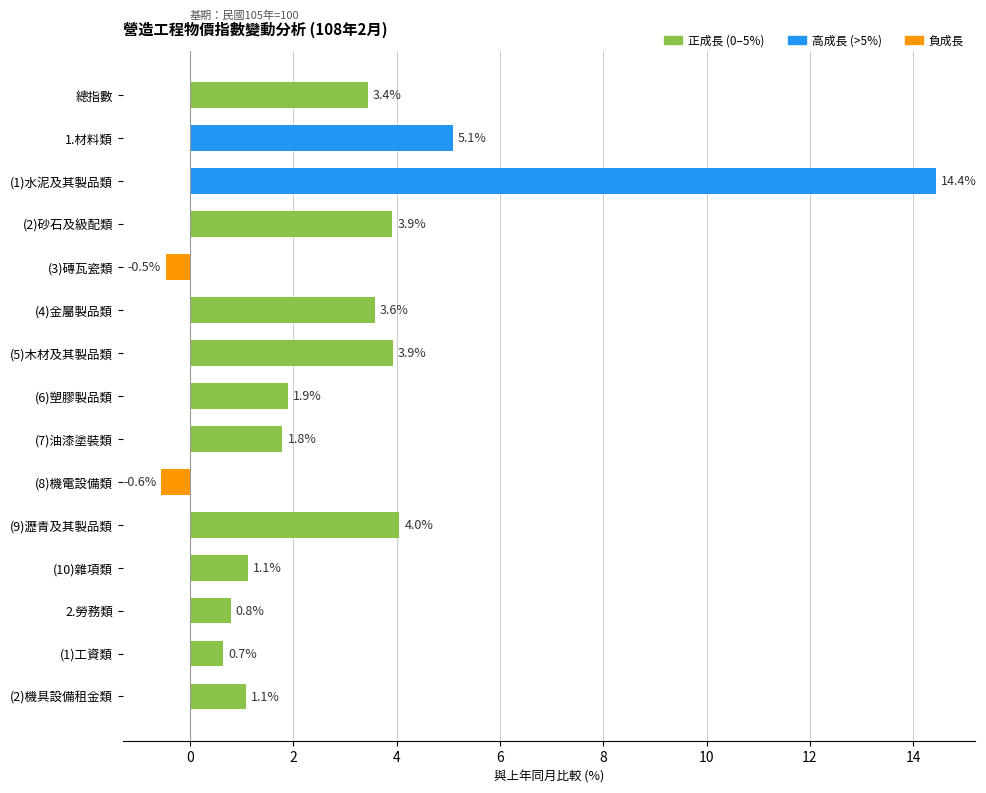

Is it true that the value at (1)工資類 is 0.7?

True